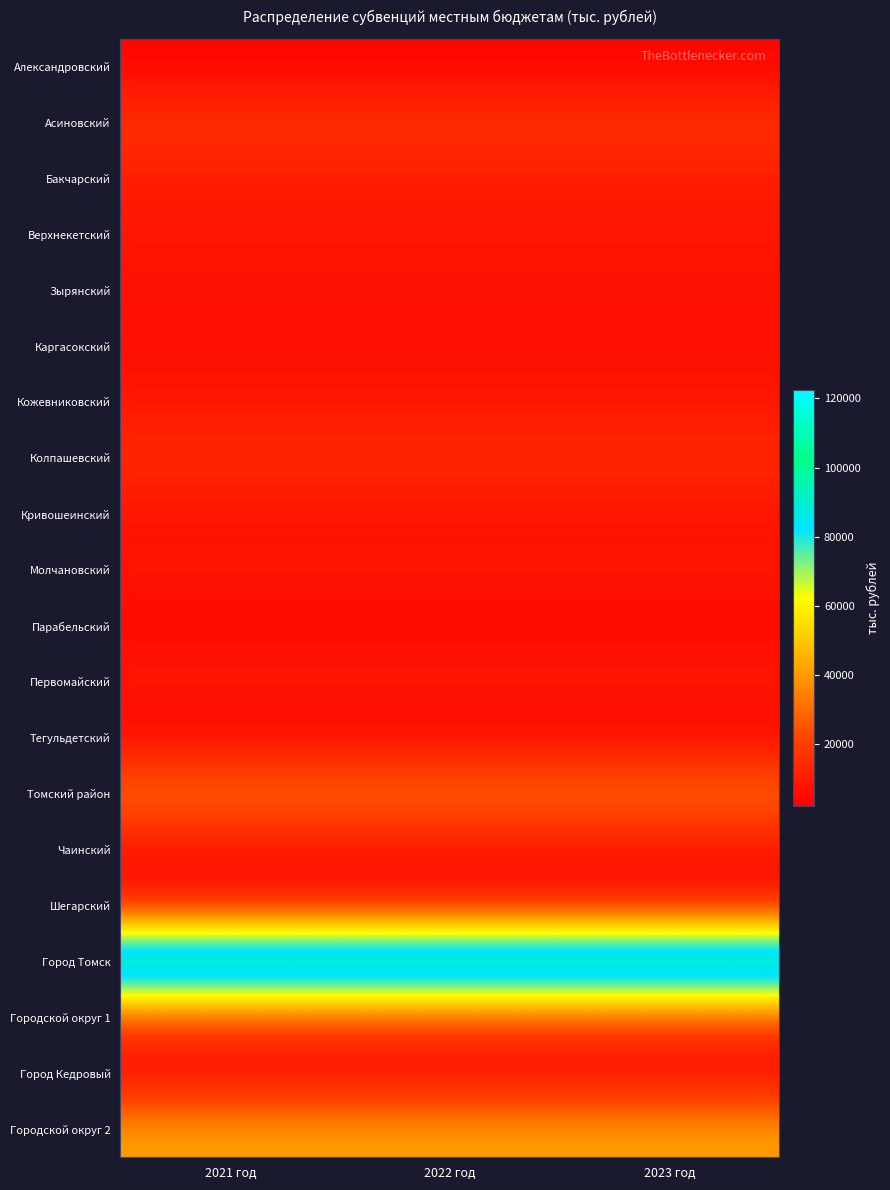

At 2022 год, list the series in order from largest to smallest.

Город Томск, Городской округ 2, Томский район, Городской округ 1, Асиновский, Колпашевский, Бакчарский, Первомайский, Верхнекетский, Молчановский, Кожевниковский, Кривошеинский, Зырянский, Чаинский, Каргасокский, Шегарский, Парабельский, Александровский, Тегульдетский, Город Кедровый